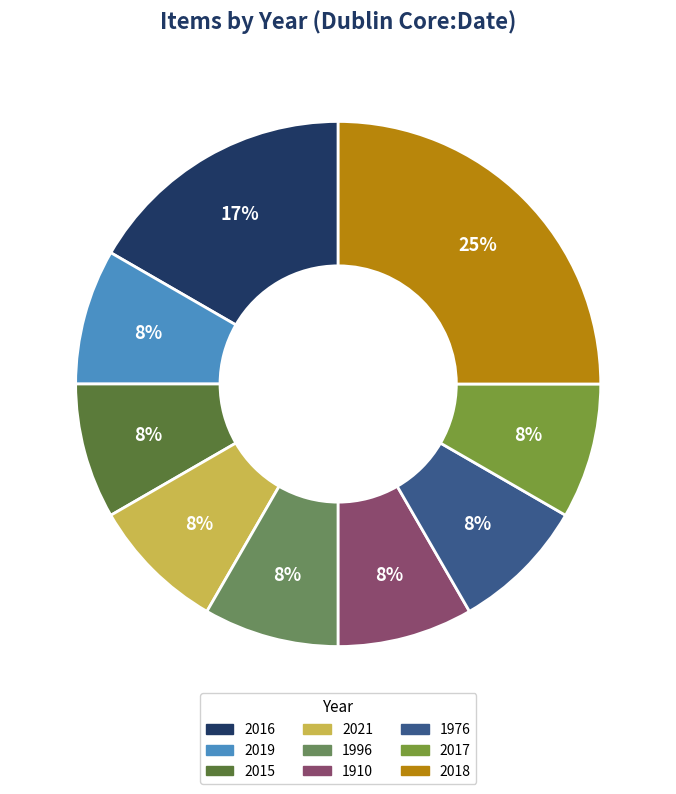

To the nearest percent, what is the average slice percentage?

11%